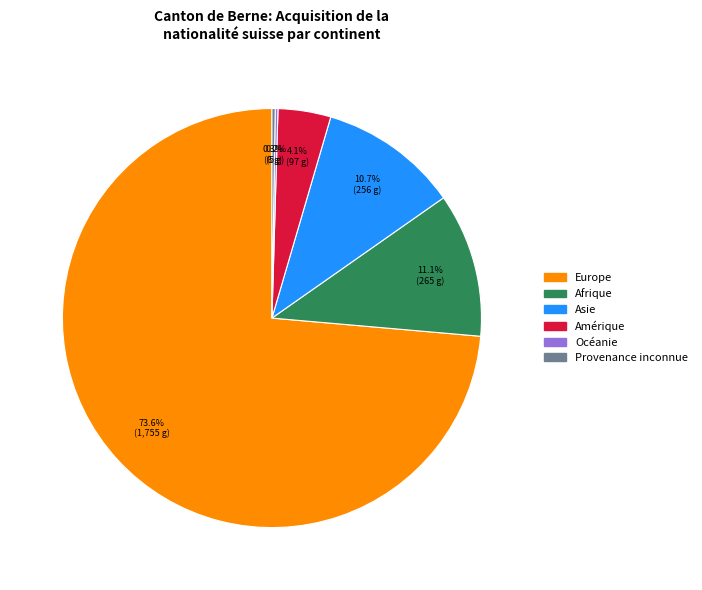

To the nearest percent, what is the difference between the largest and smallest slice percentages?

73%